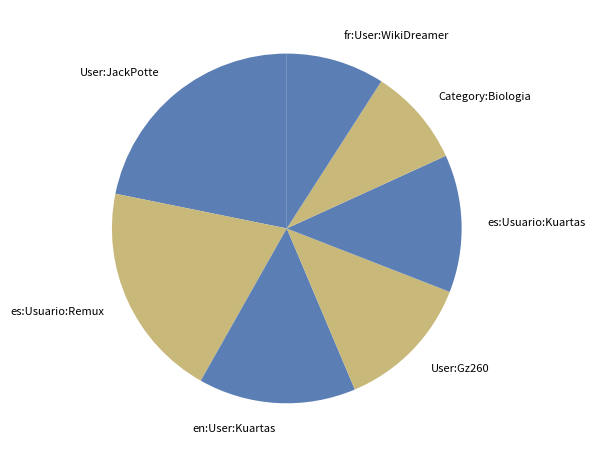

Is there a majority slice in this chart?

No